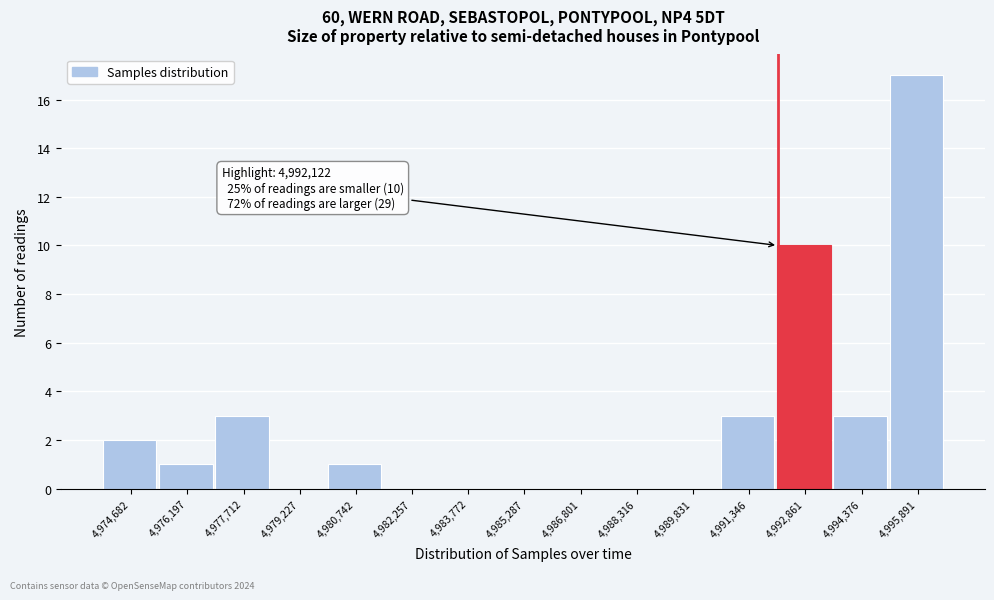

Which range on the x-axis has the tallest bar?

4995200 to 4996600